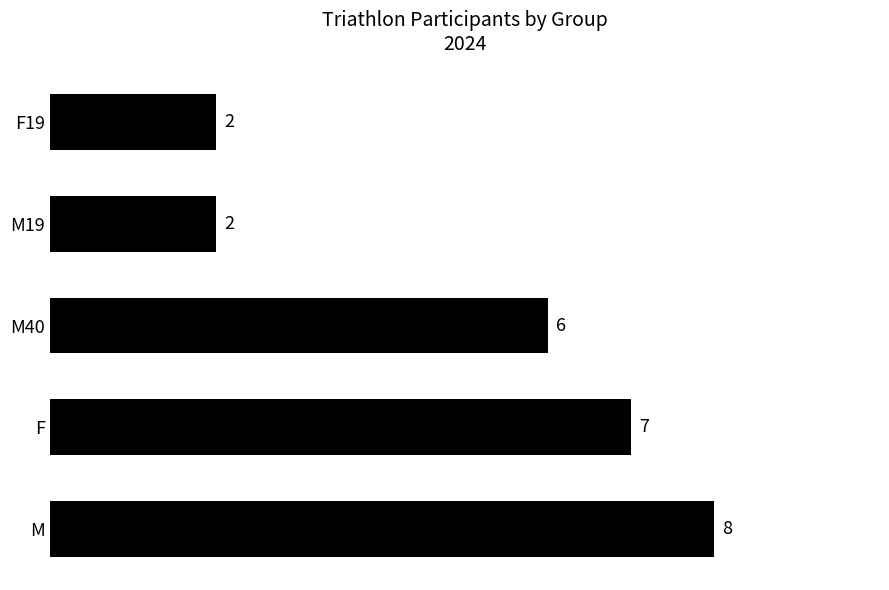

How many bars are there in total?

5